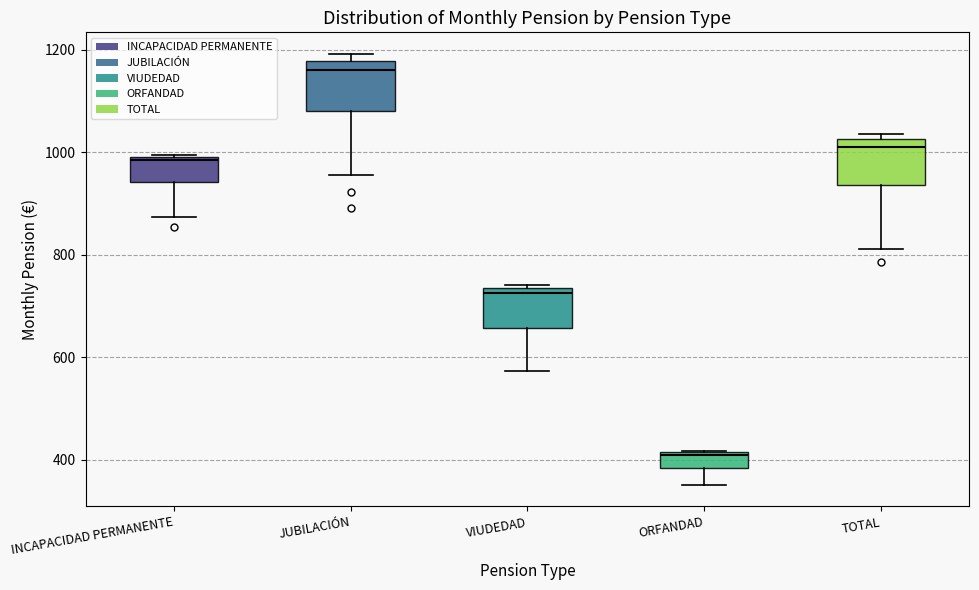

Which box has the highest median line?

JUBILACIÓN